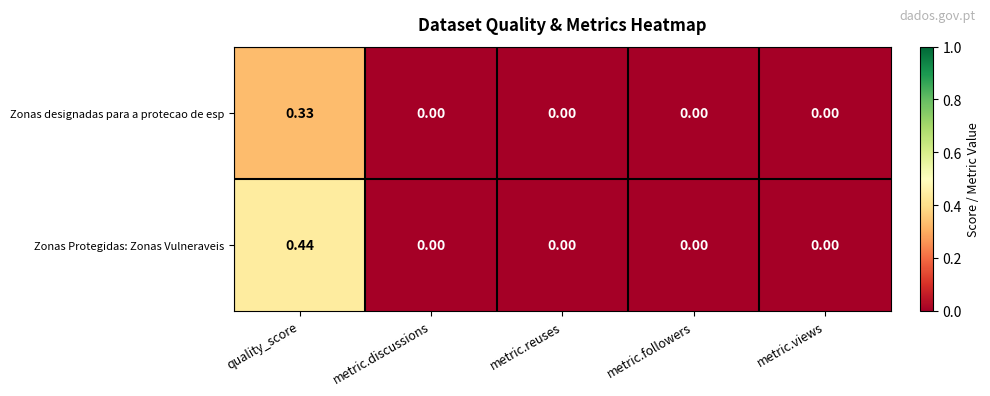

Rank the series by their maximum value, from lowest to highest.

Zonas designadas para a protecao de esp, Zonas Protegidas: Zonas Vulneraveis